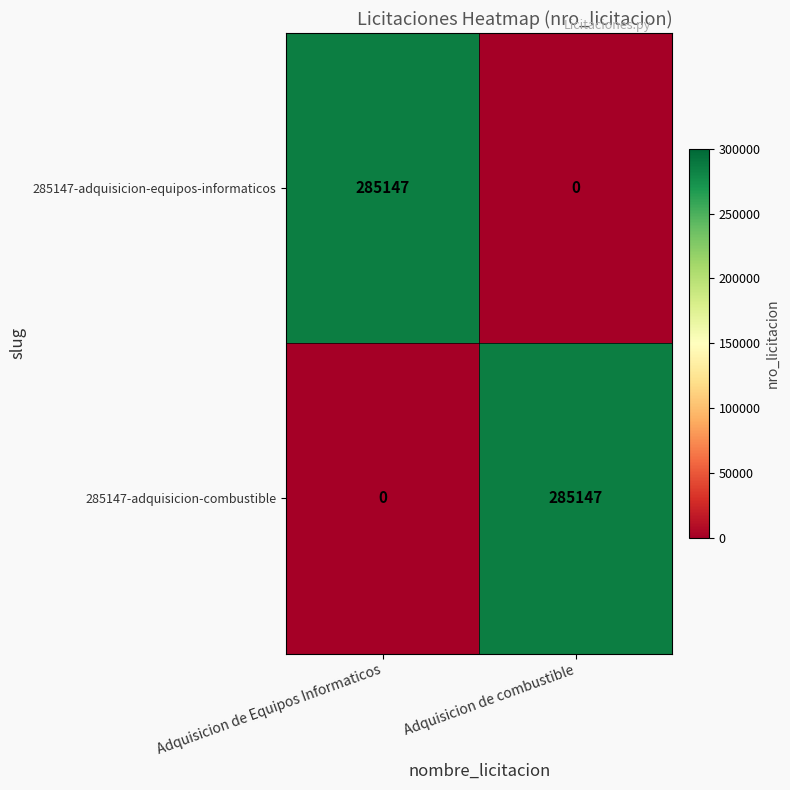

What is the difference between the maximum and minimum values in the 285147-adquisicion-combustible series?

285147